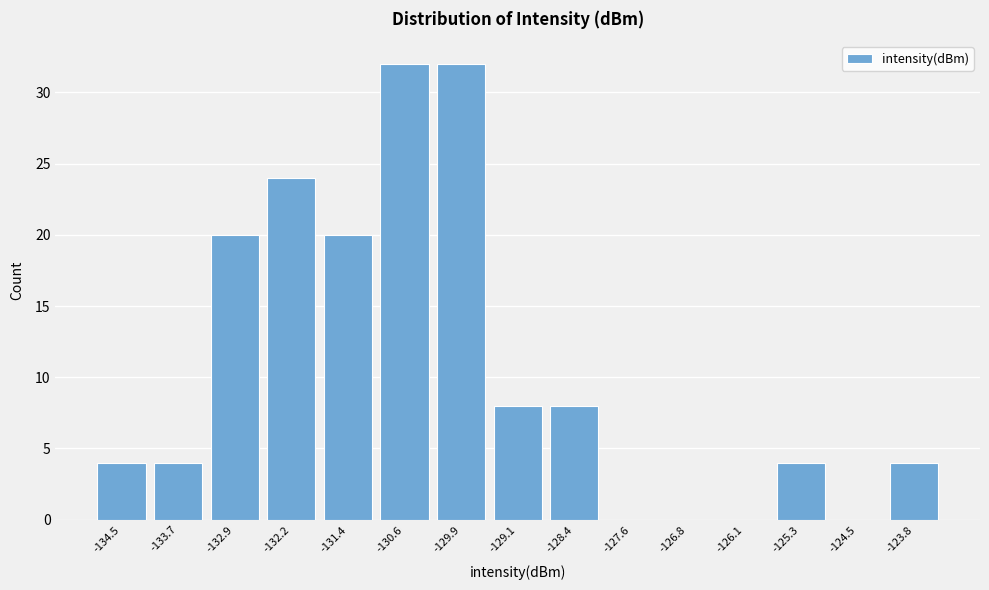

How tall is the bar that spans -131.0 to -130.3 on the x-axis? Neither the bar edges nor the heights are printed on the chart, so give them approximately, as read against the axes.

32